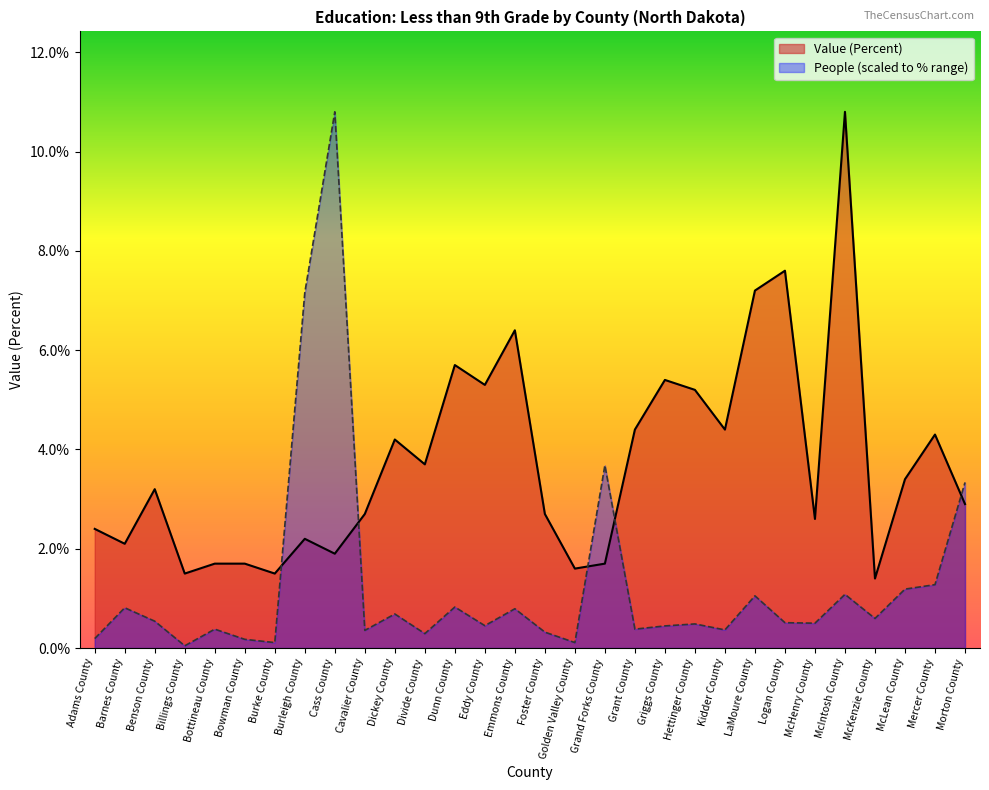

Is it true that Value (Percent) equals 9.9 at Emmons County?

False